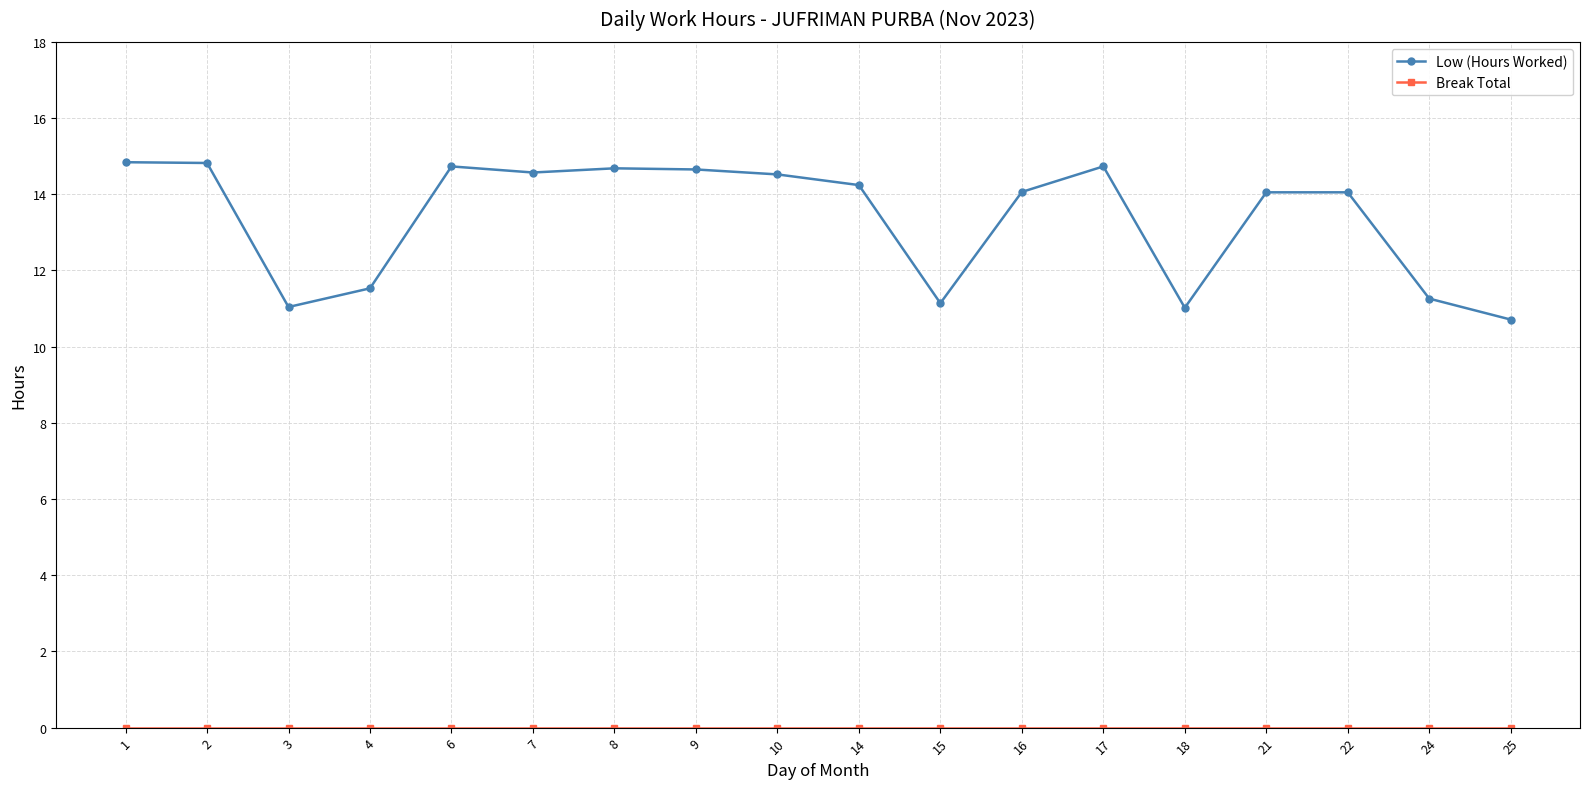

Is it true that Low (Hours Worked) equals 14.5 at 10?

True